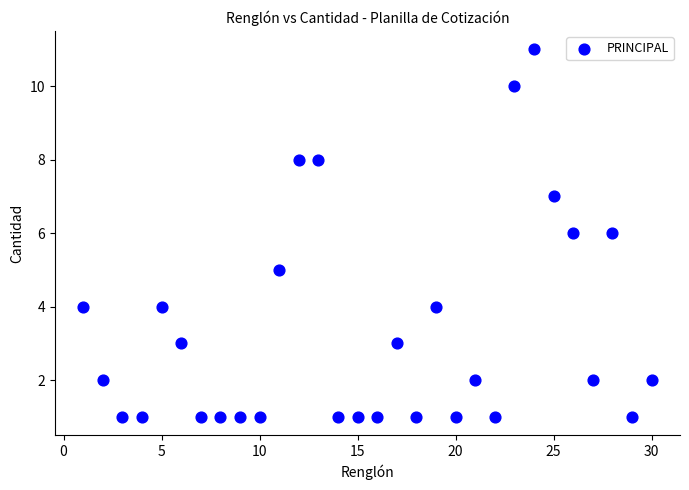

What is the range of X values (max minus min)?

29